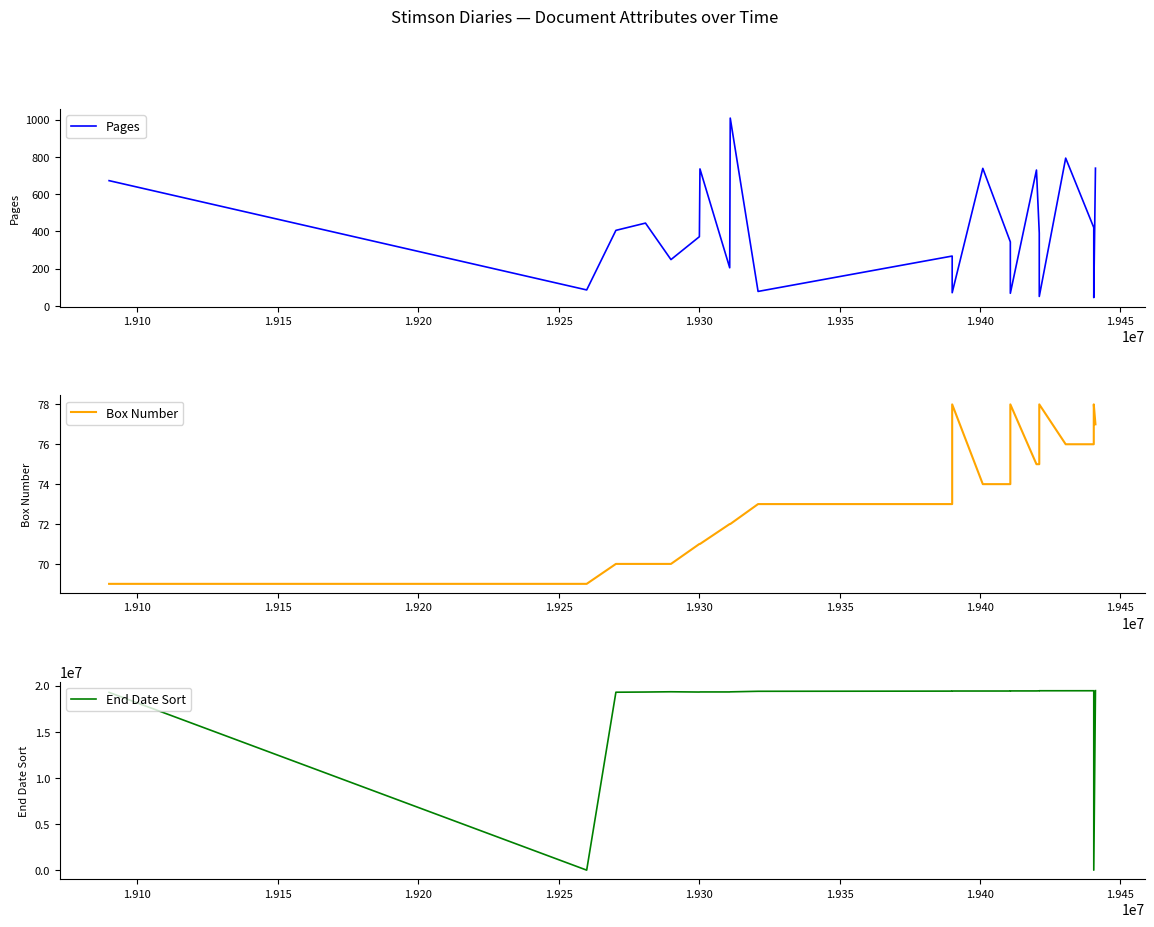

Reading right to left, transcribe all the data shown in this chart.

Pages: 739	44	420	793	50	390	729	67	343	738	70	267	77	1008	204	735	371	248	444	405	85	672
Box Number: 77	78	76	76	78	75	75	78	74	74	78	73	73	72	72	71	71	70	70	70	69	69
End Date Sort: 19450921	0	19441031	19440430	19440430	19430430	19421031	19421031	19411231	19410731	19410731	19400930	19381231	19321003	19311030	19310827	19300321	19330000	19301231	19280928	0	19261200